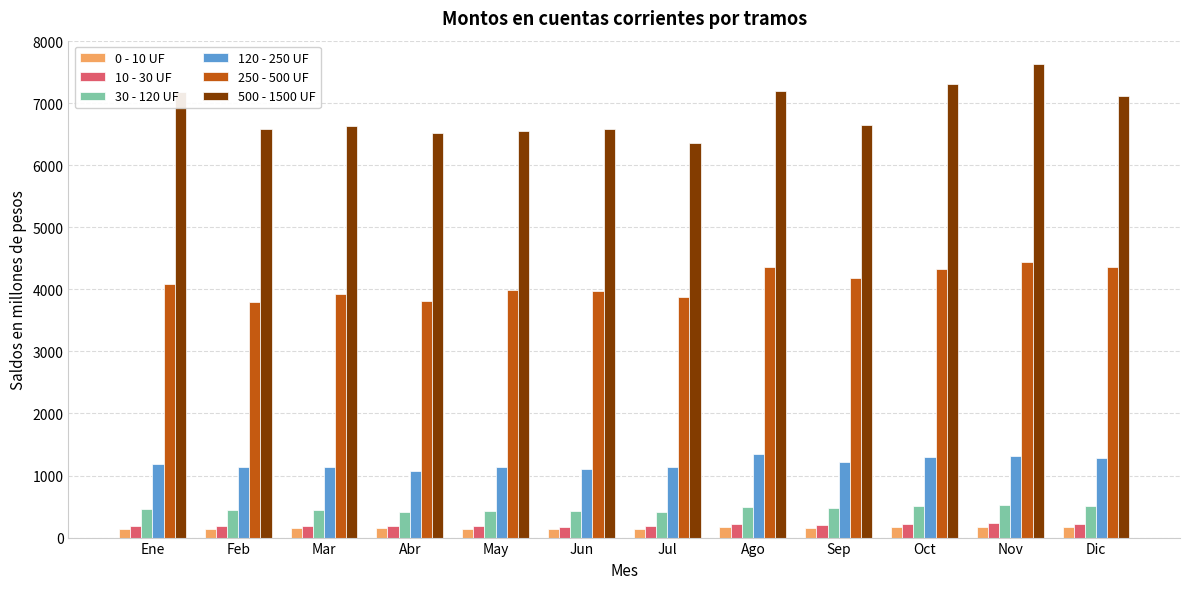

The 120 - 250 UF series shows 1947.5 at Jun. True or false?

False